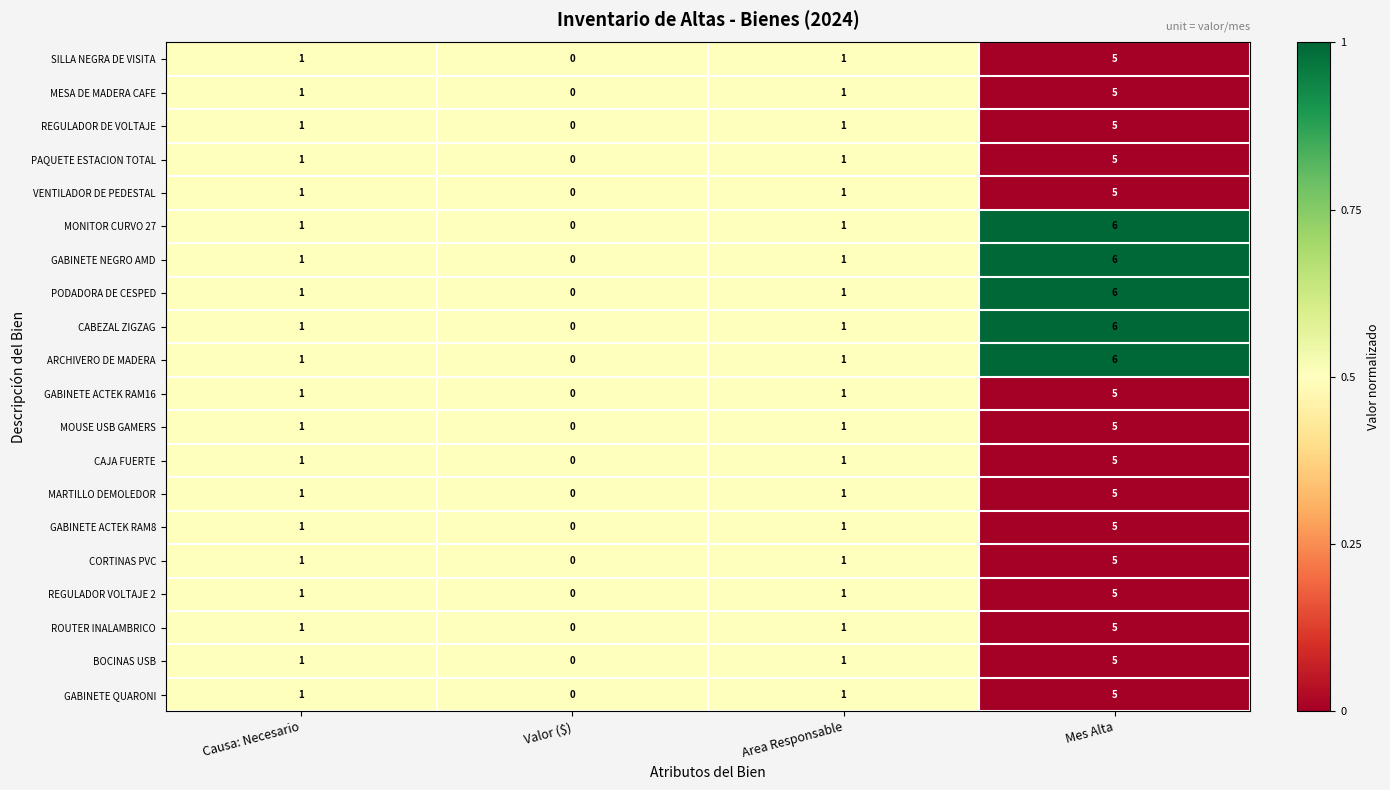

What value does the CAJA FUERTE series have at Mes Alta?

5